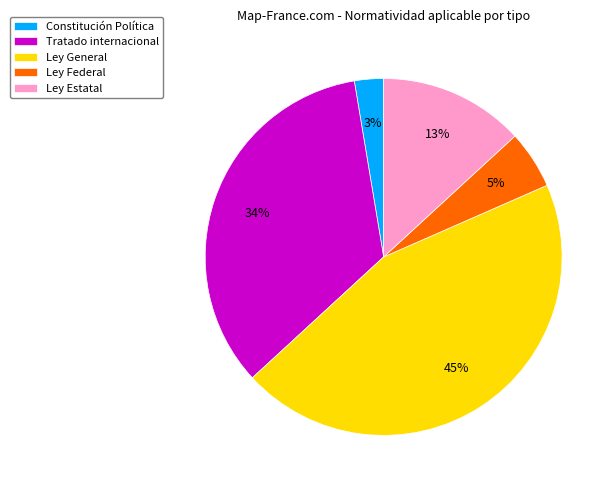

Is the sum of Tratado internacional and Constitución Política greater than half?

No